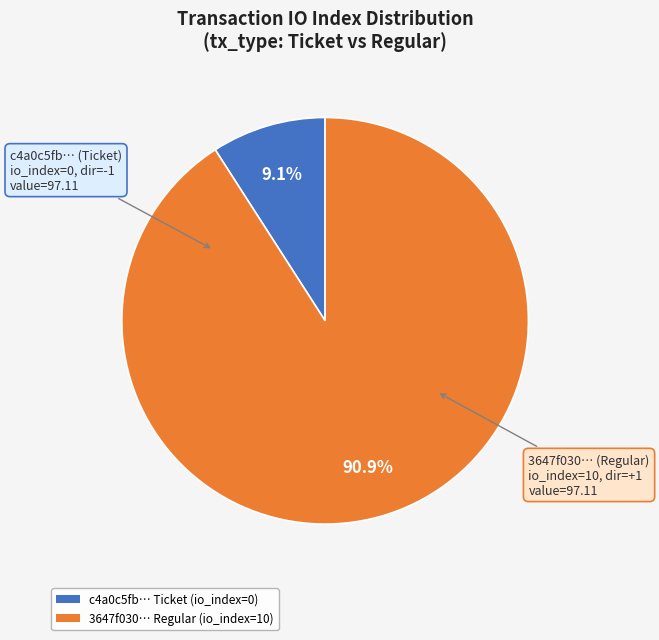

Is there a majority slice in this chart?

Yes